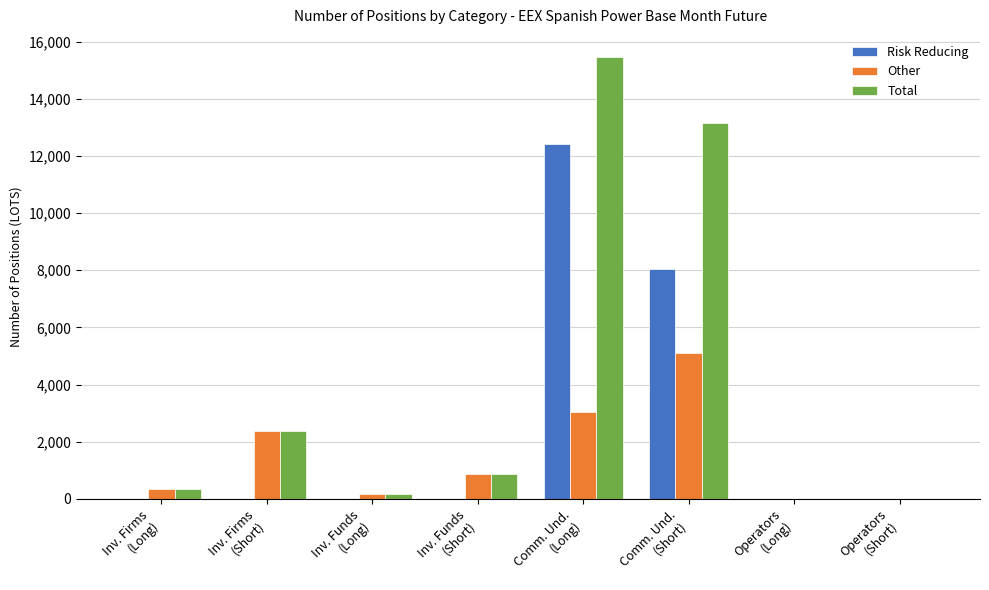

Reading left to right, extract all data points from this chart.

Risk Reducing: 0.0	0.0	0.0	0.0	12410.7	8034.0	0.0	0.0
Other: 334.0	2385.7	162.0	882.1	3050.4	5115.0	0.0	0.0
Total: 334.0	2385.7	162.0	882.1	15461.1	13149.0	0.0	0.0